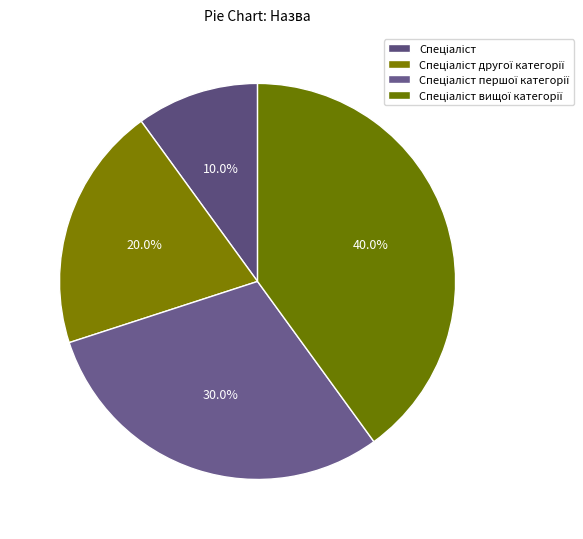

How many slices are in this pie chart?

4